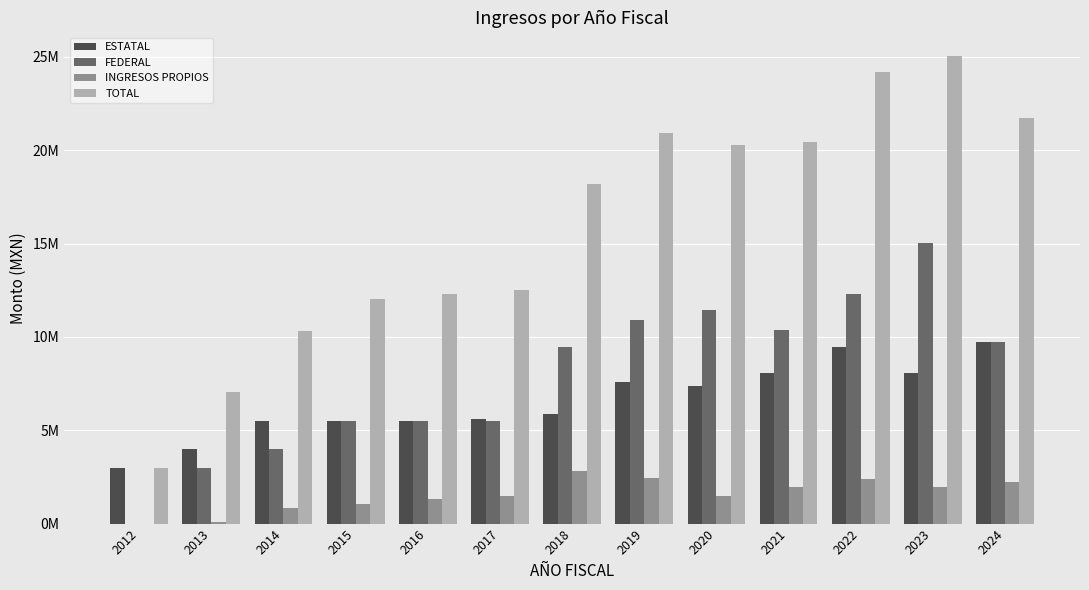

Are the bars grouped side by side (vs. stacked)?

Yes